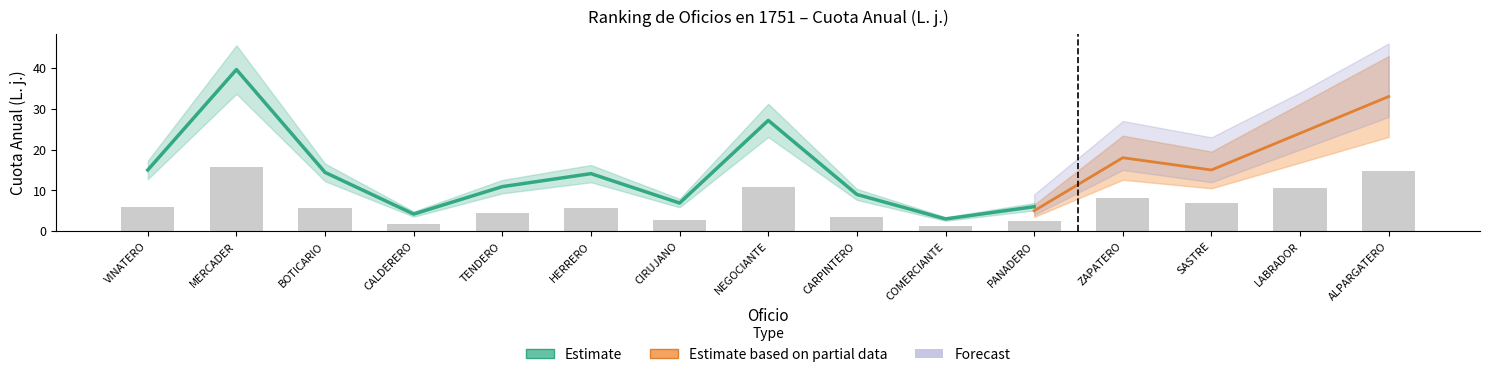

Which label corresponds to the largest value in the chart?

MERCADER